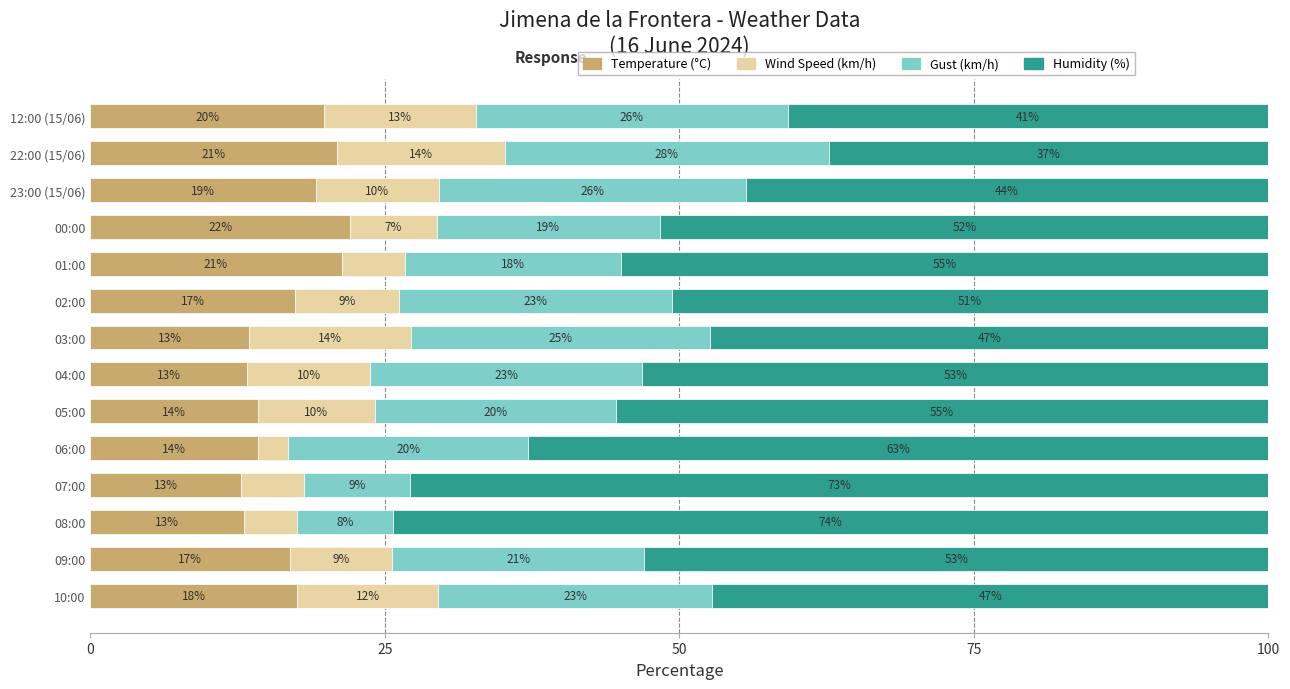

What is the total value across all series at 09:00?

100.0